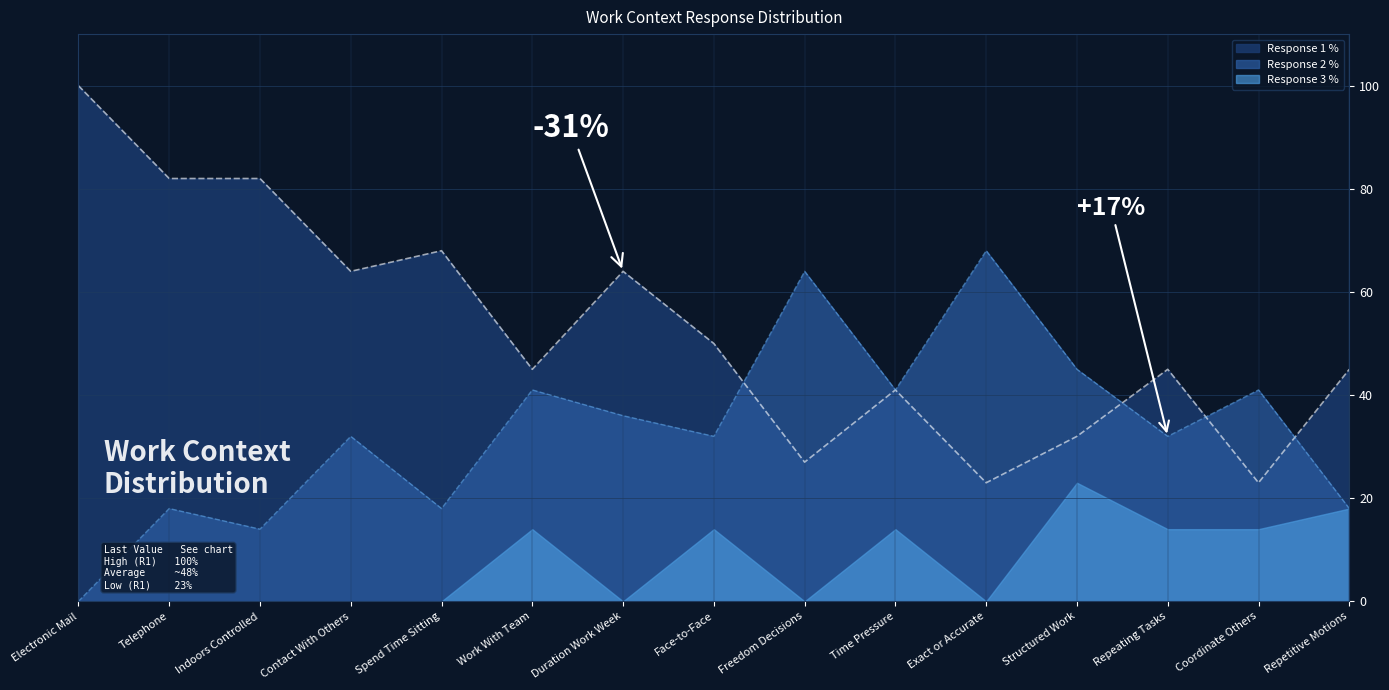

What is the total value across all series at Contact With Others?

96